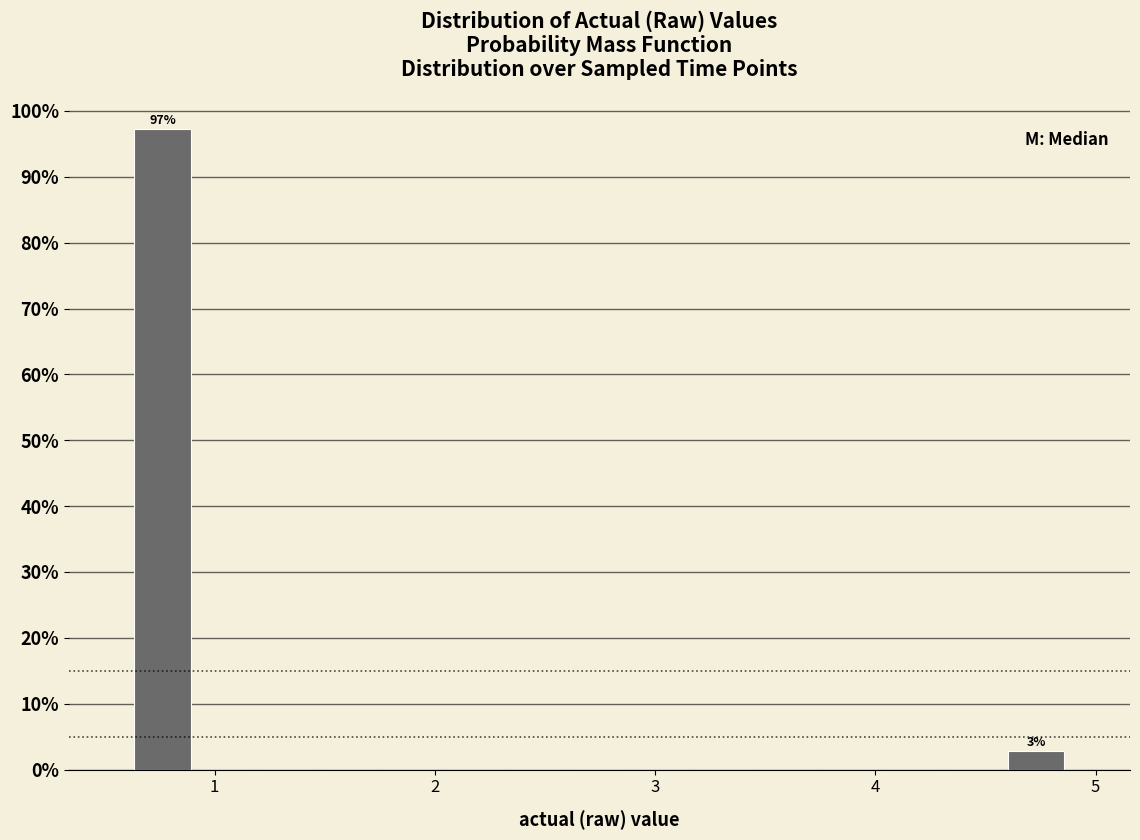

Read against the x-axis, roughly where is the centre of the tallest bar?

0.8